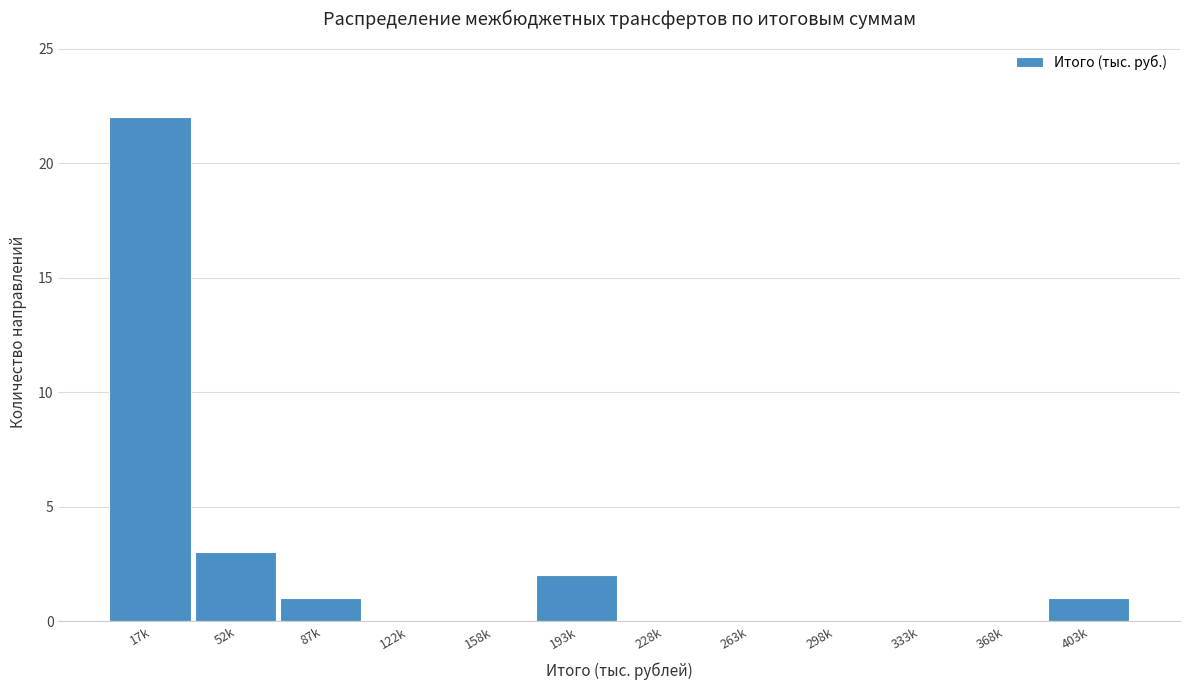

Reading left to right, transcribe all the data shown in this chart.

17k=22	52k=3	87k=1	122k=0	158k=0	193k=2	228k=0	263k=0	298k=0	333k=0	368k=0	403k=1